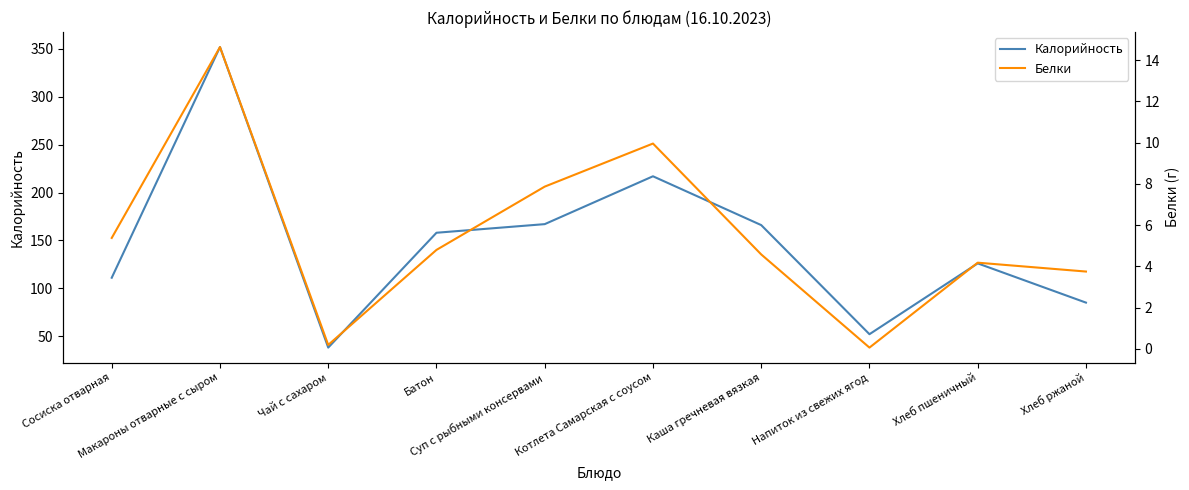

List the series in order of their peak value, lowest first.

Белки, Калорийность